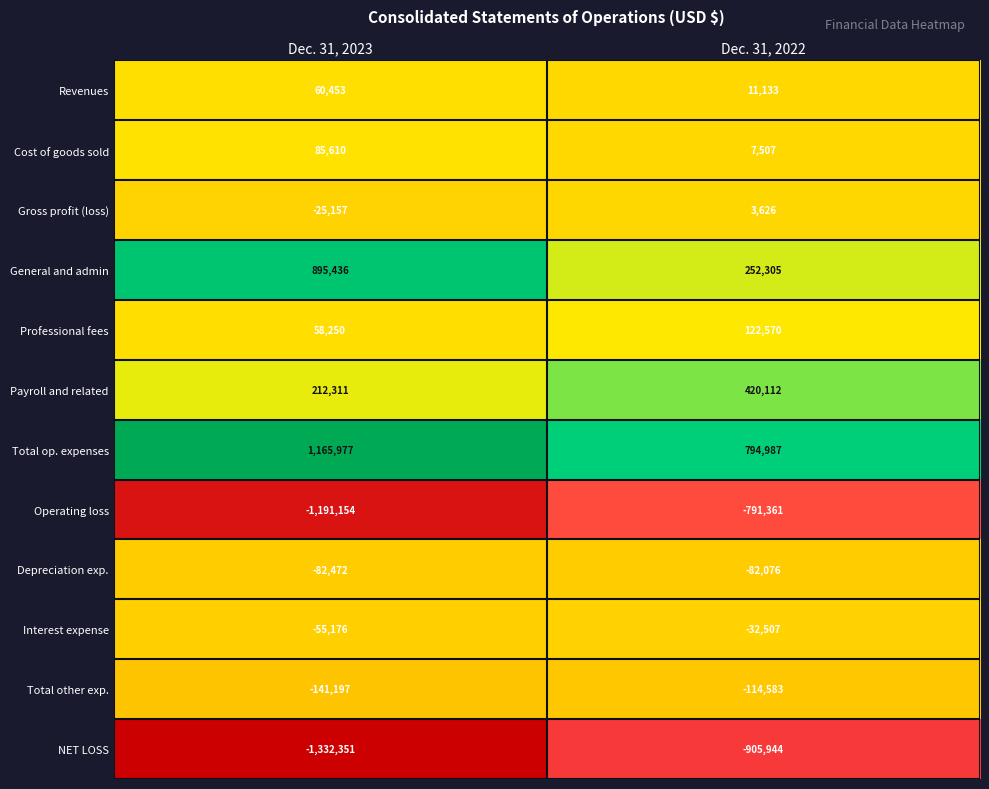

At which label is Total other exp. closest to -127890?

Dec. 31, 2023